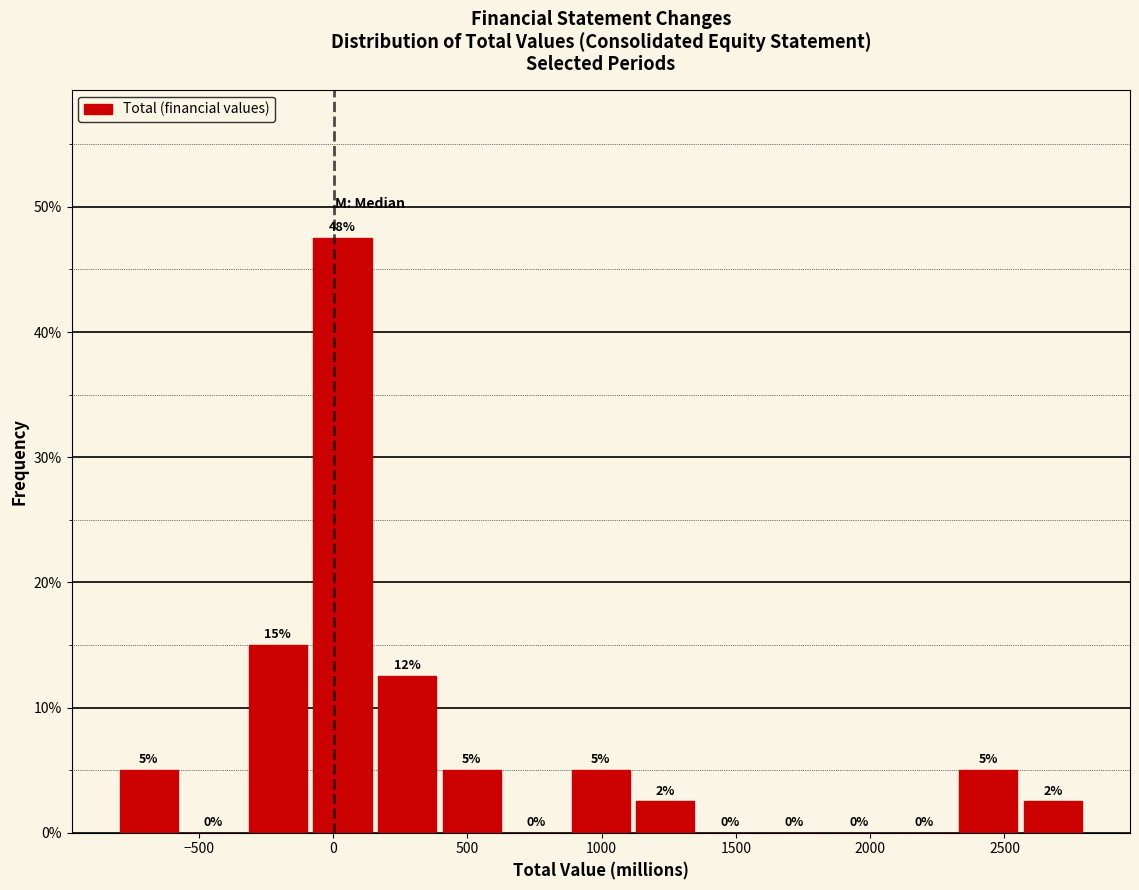

Which range on the x-axis has the tallest bar?

-50 to 150